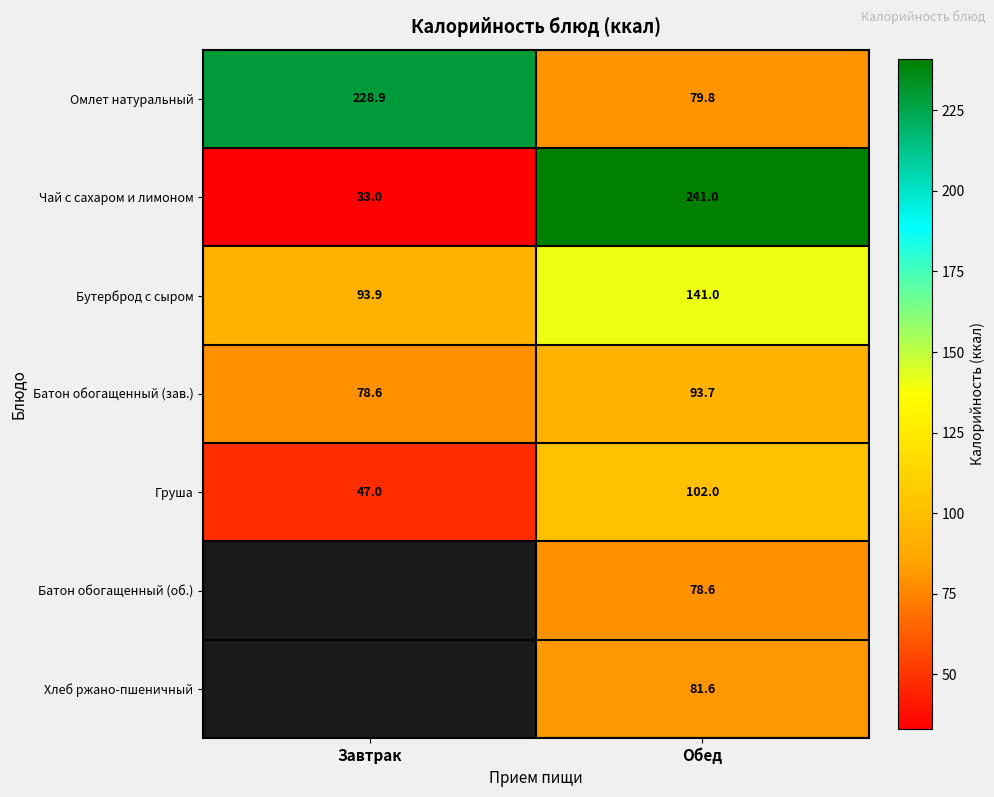

At how many categories does at least one series exceed 114?

2